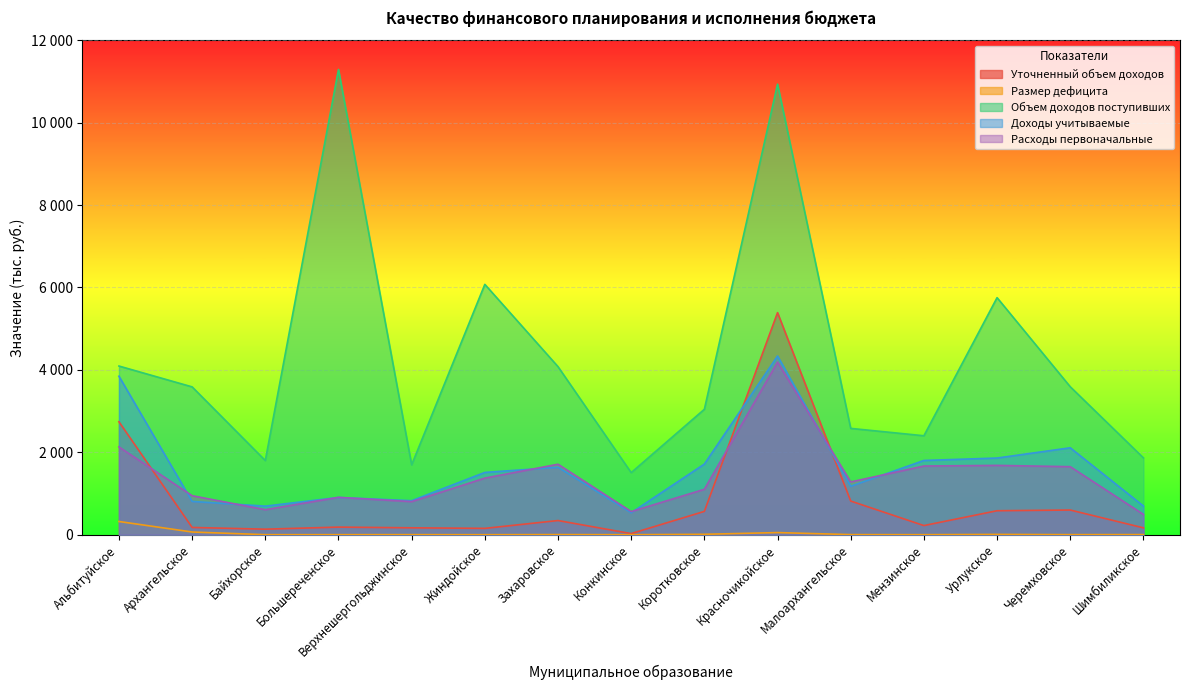

What is the label of the 6th point from the right?

Красночикойское